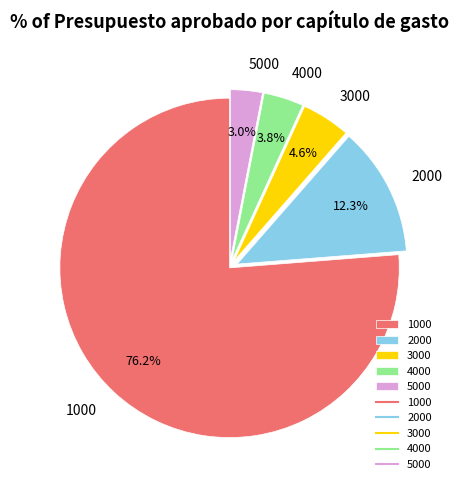

The 5000 slice represents 3% of the pie. True or false?

True